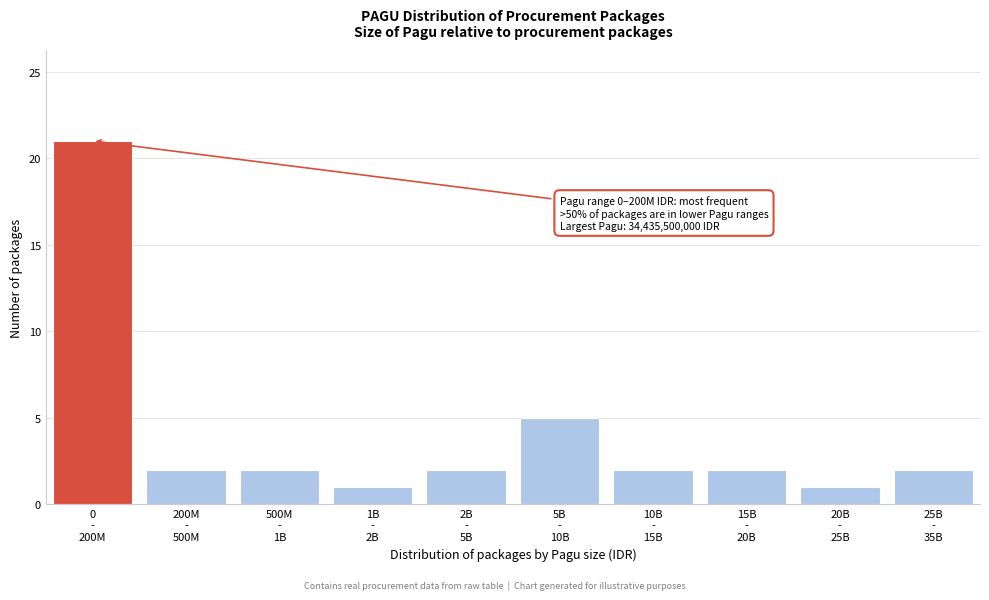

Reading left to right, list all the values displayed in this chart.

21	2	2	1	2	5	2	2	1	2